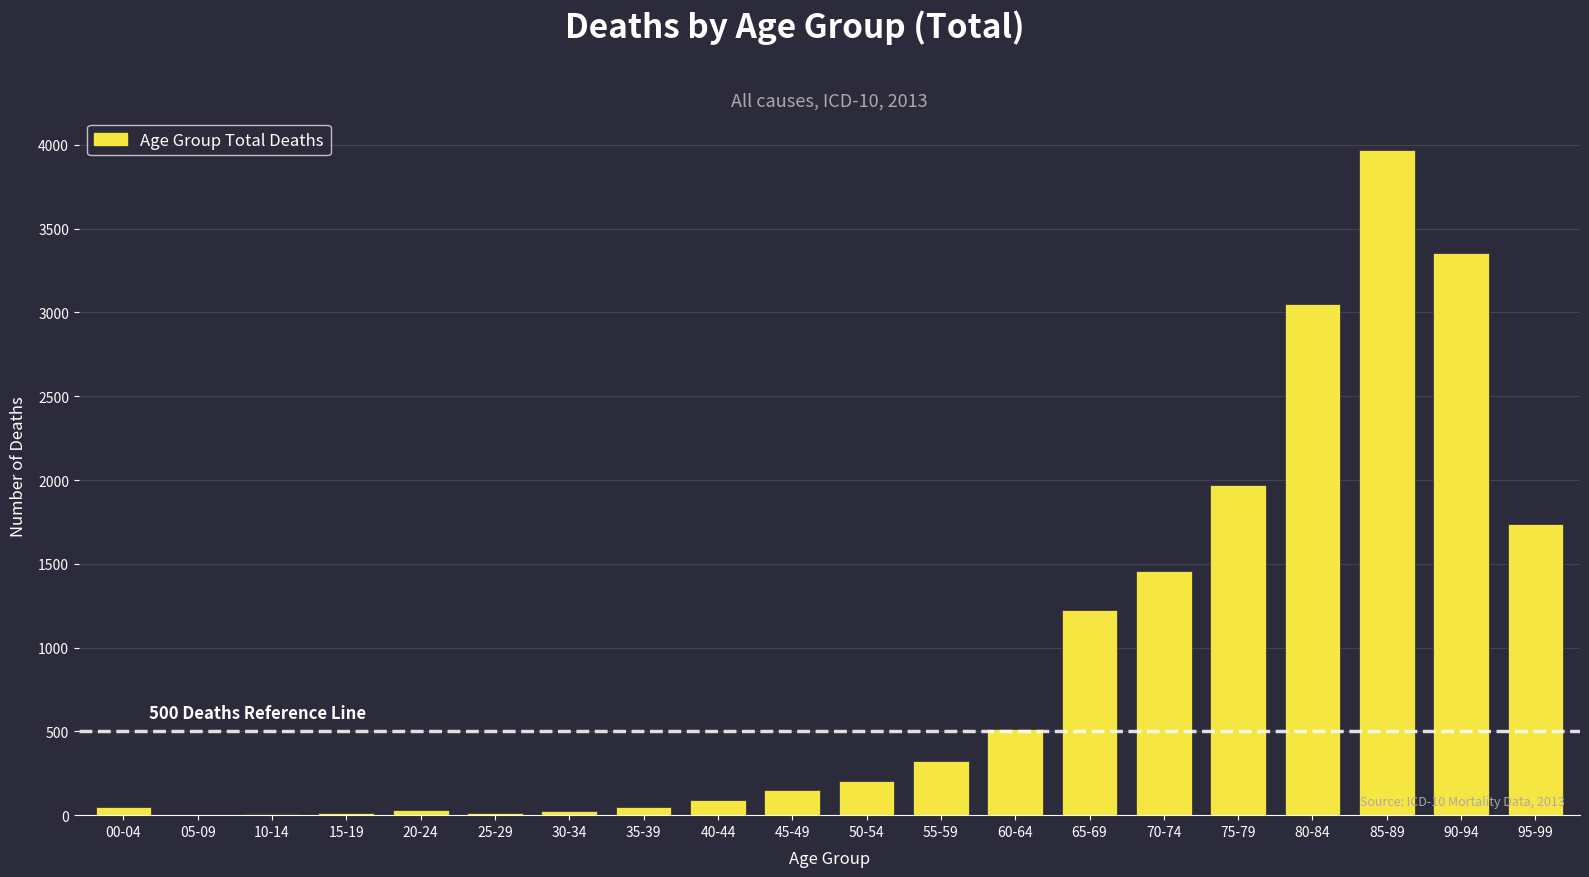

Is it true that the value at 40-44 is 93?

True